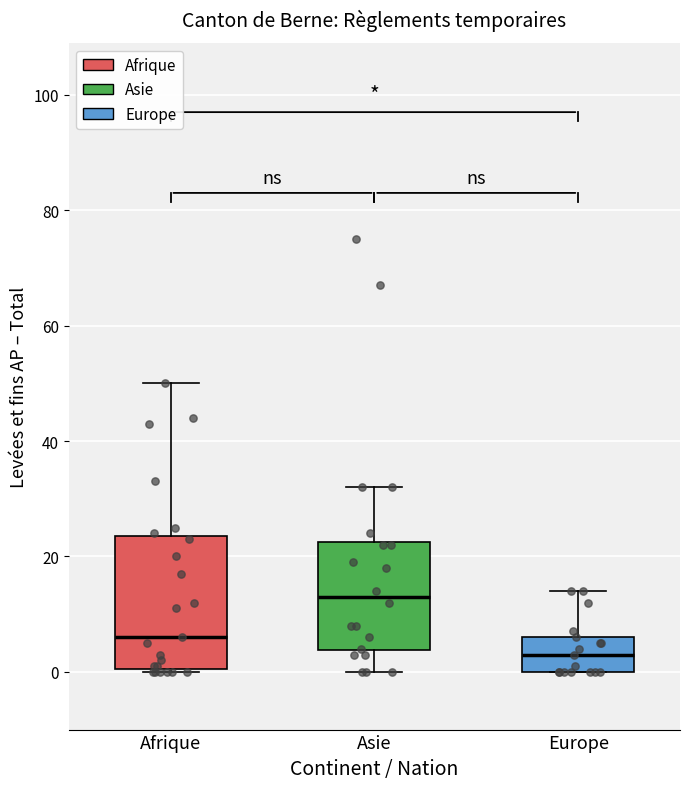

Which box has the lowest median line?

Europe